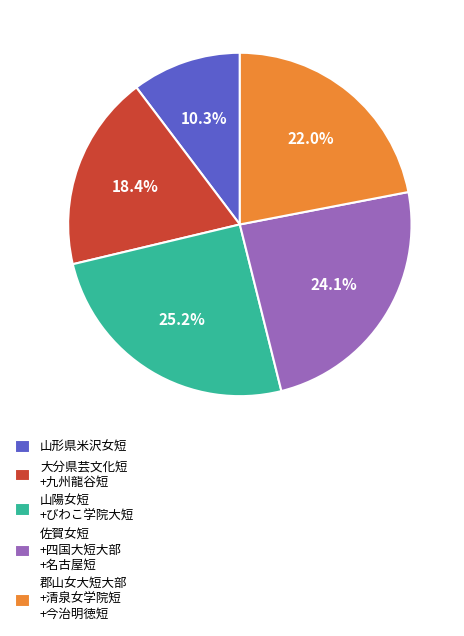

Is there any slice that represents more than half of the pie?

No